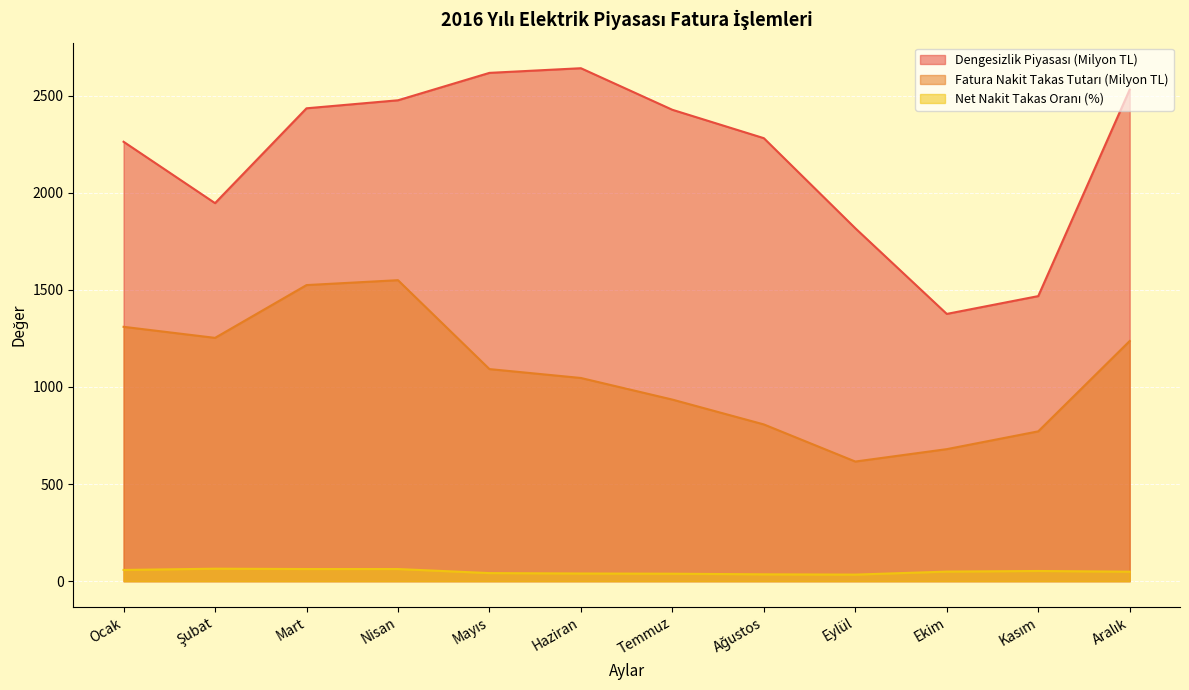

What is the total value across all series at Mayıs?

3750.1